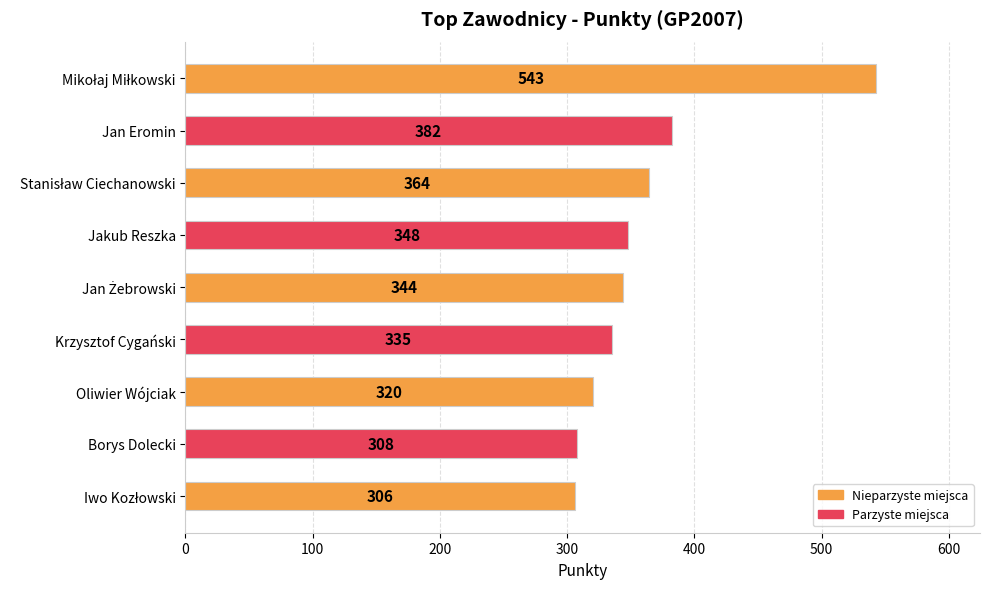

Is it true that the value at Jakub Reszka is 348?

True